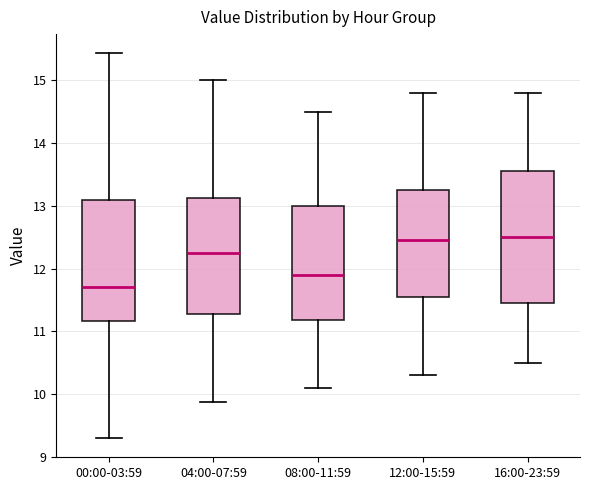

Comparing the boxes themselves (not the whiskers), which one is the tallest?

16:00-23:59